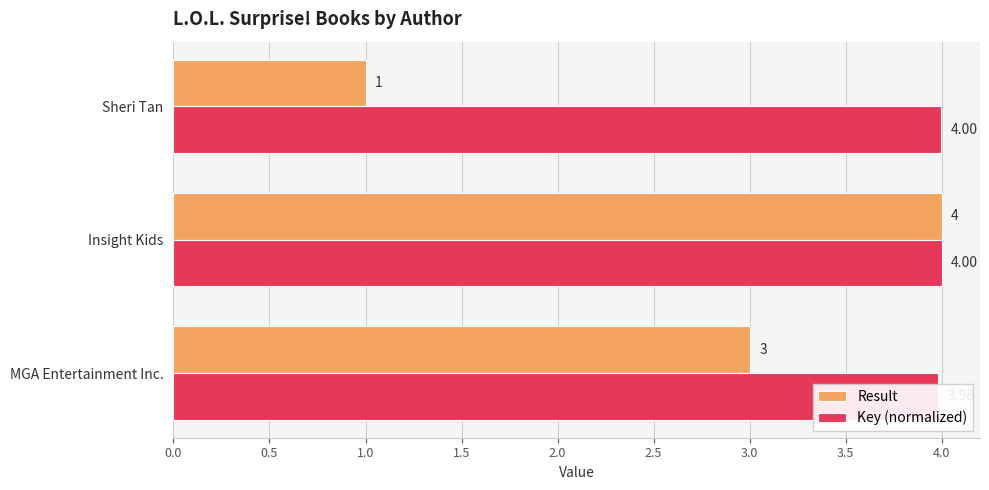

Reading left to right, what are all the values shown in this chart?

Result: 3.0	4.0	1.0
Key (normalized): 4.0	4.0	4.0